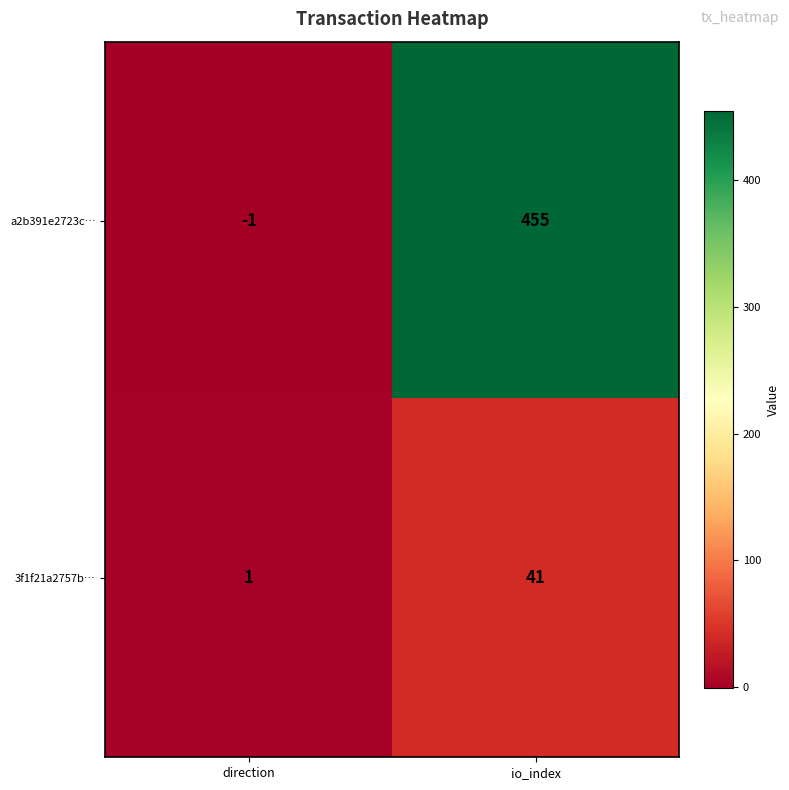

What is the sum of the a2b391e2723c… values at io_index and direction?

454